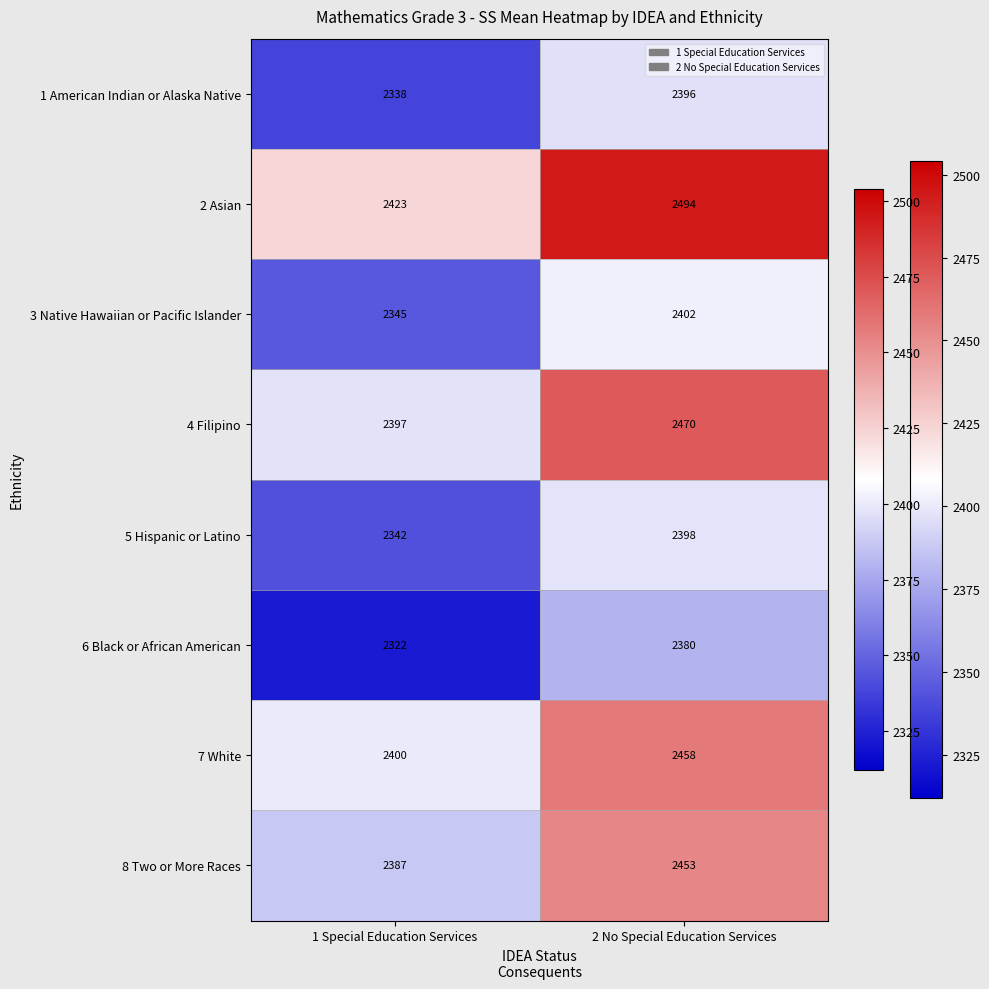

Which series has the widest spread of values?

4 Filipino